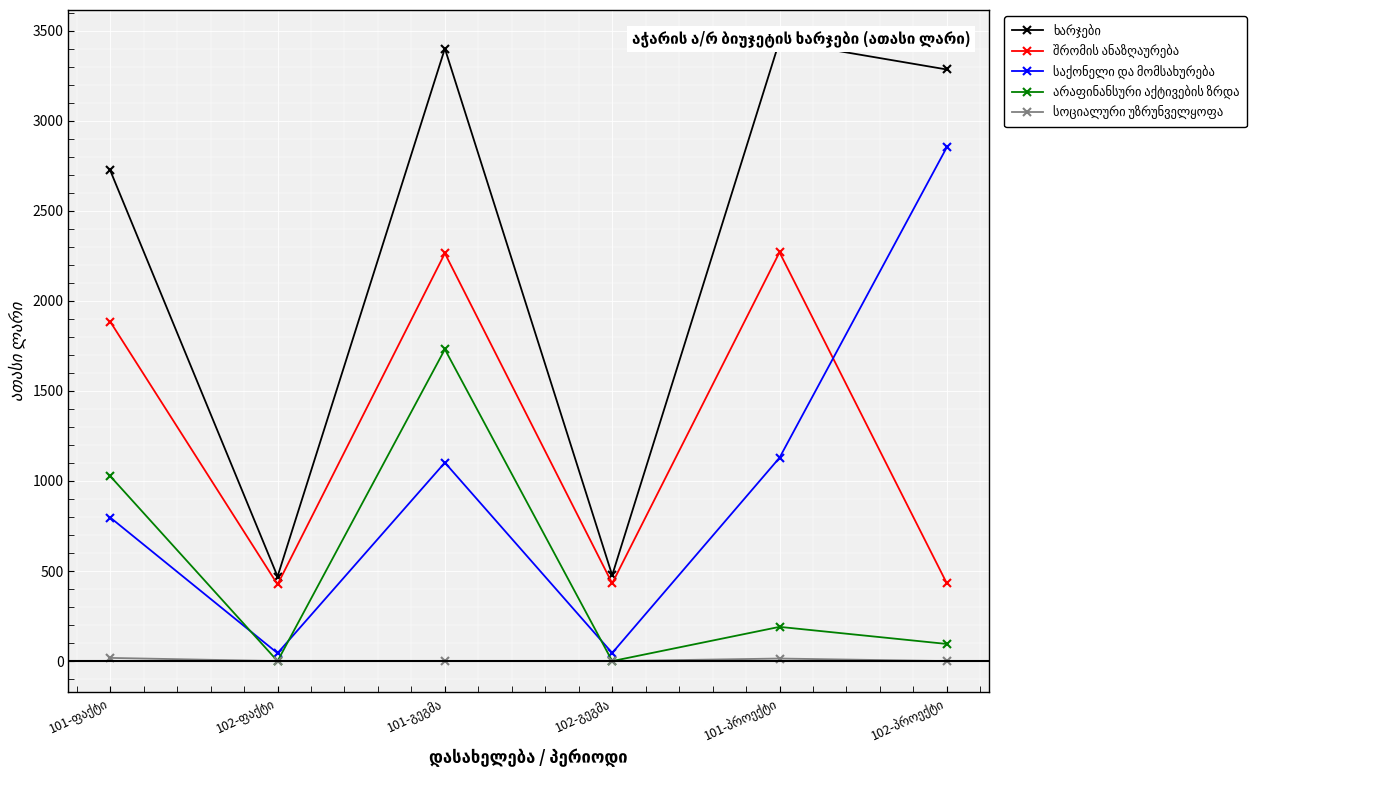

Is the value of შრომის ანაზღაურება at 102-გეგმა greater than the value of სოციალური უზრუნველყოფა at 102-პროექტი?

Yes